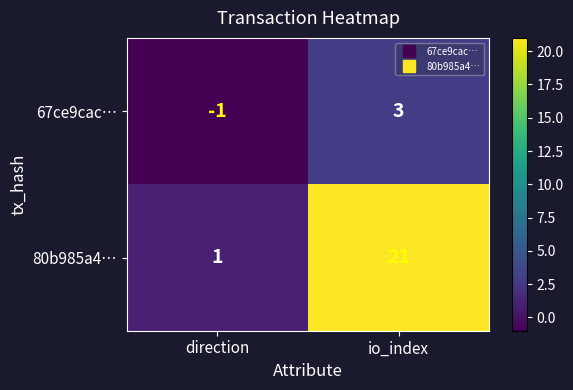

What is the difference between the 67ce9cac… values at direction and io_index?

4